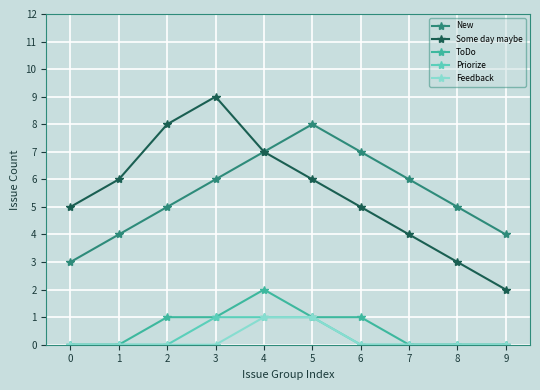

Is the value of Priorize at 3 greater than the value of New at 9?

No